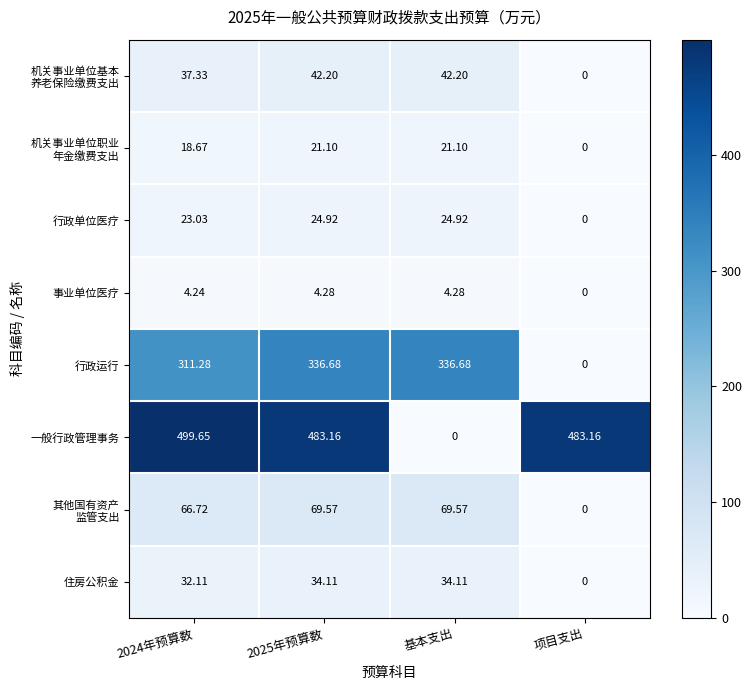

Which series has the largest range (max minus min)?

一般行政管理事务